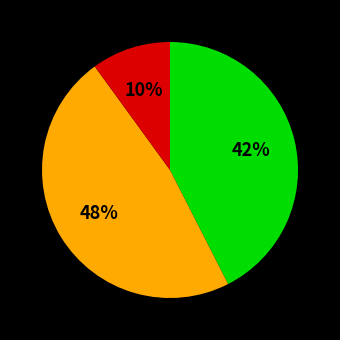

Does any single category account for the majority?

No